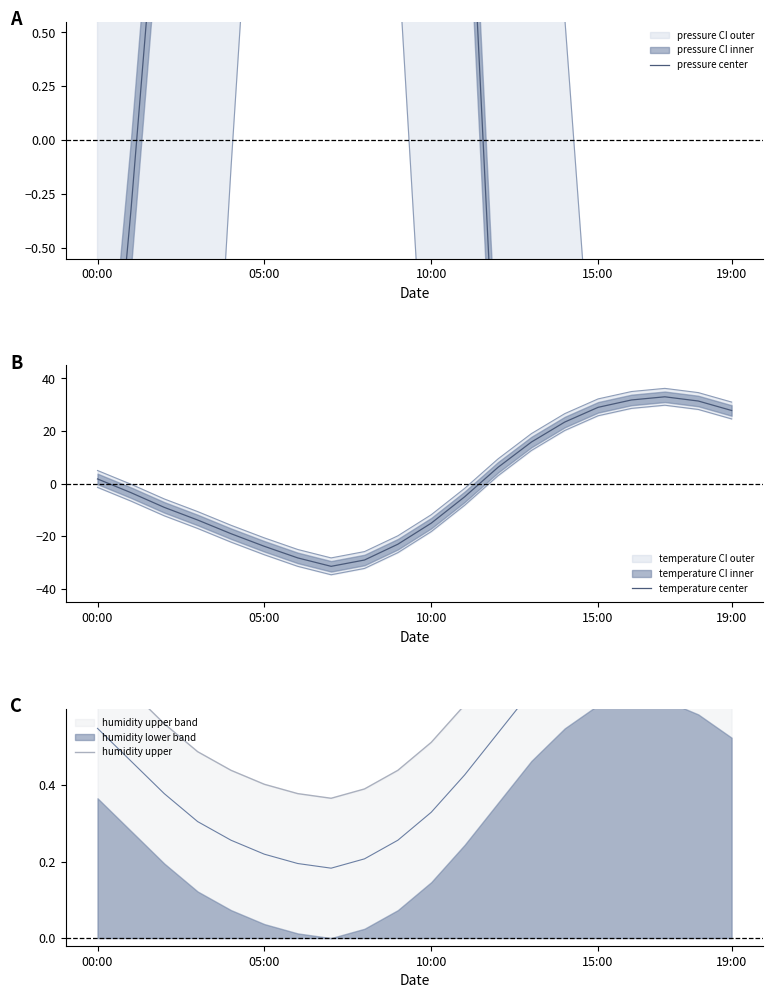

Which series has the widest spread of values?

temperature center